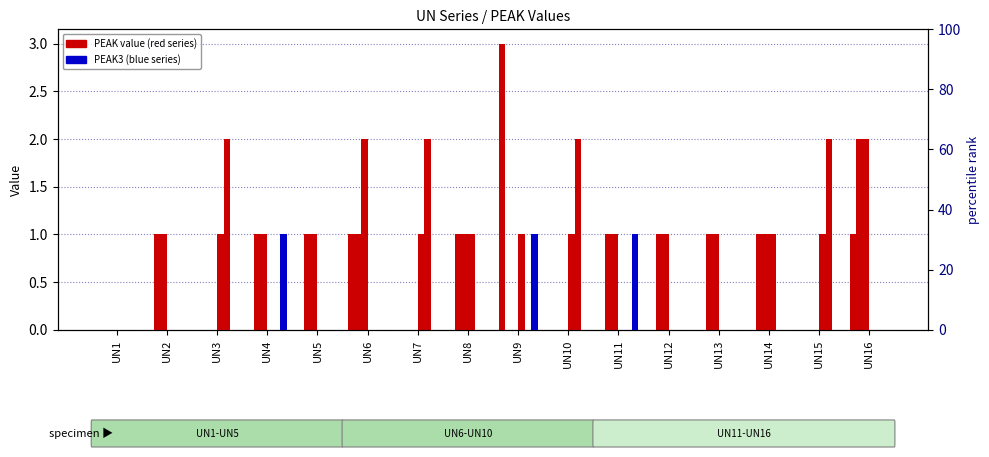

At which category is the sum across all series the highest?

UN9